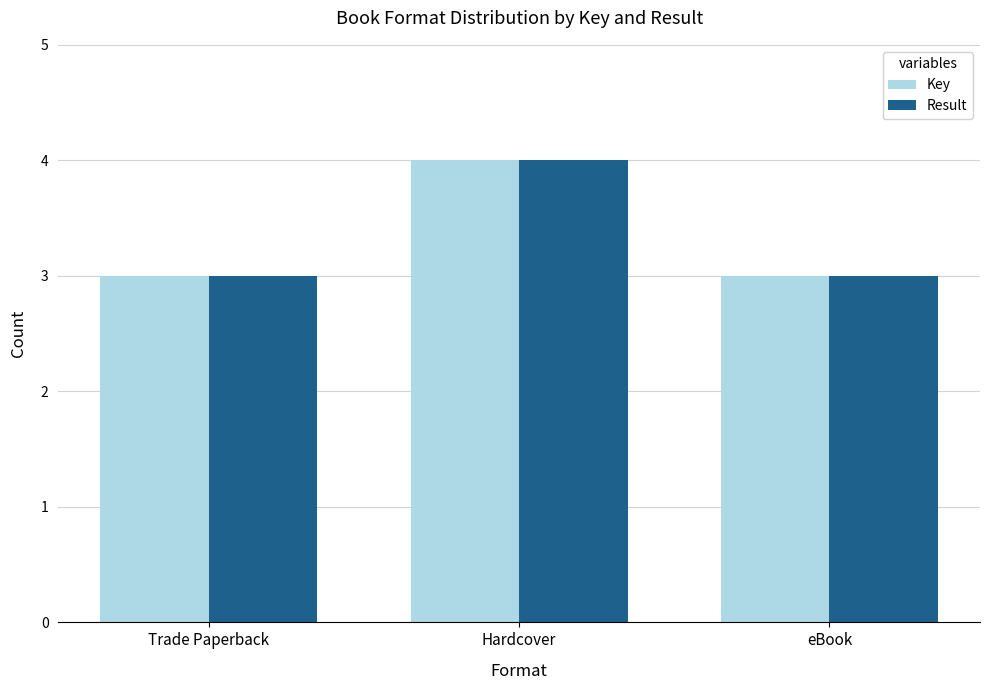

What is the minimum value for Key?

3